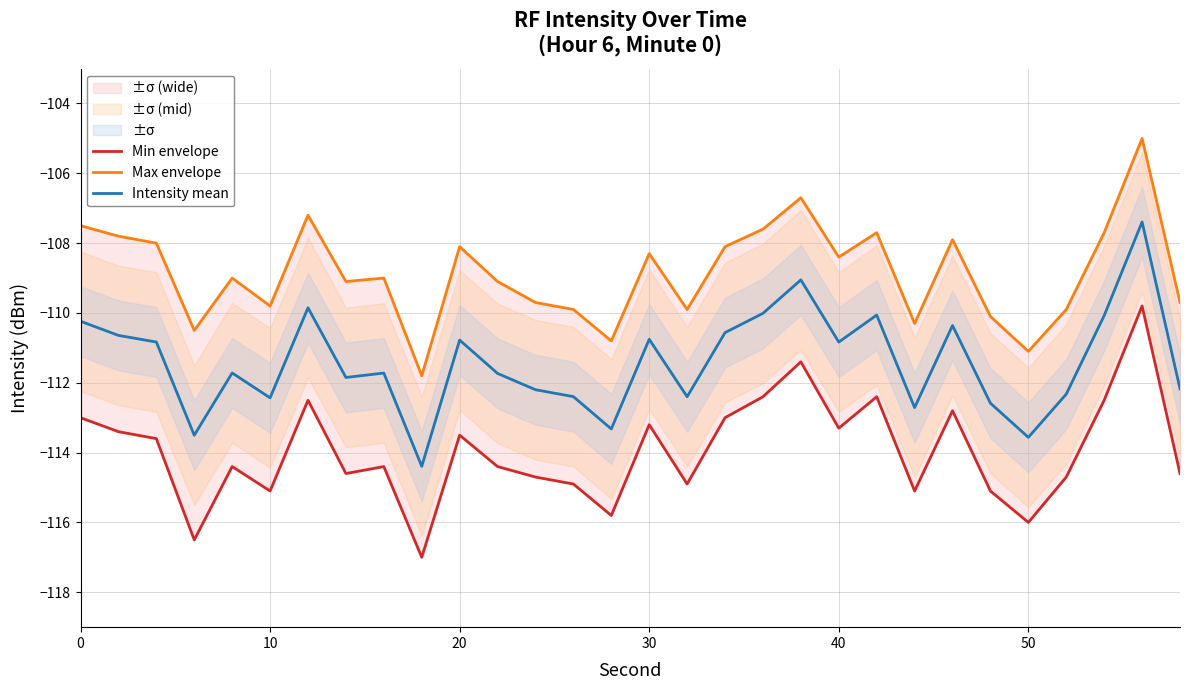

How many lines are shown in the chart?

3